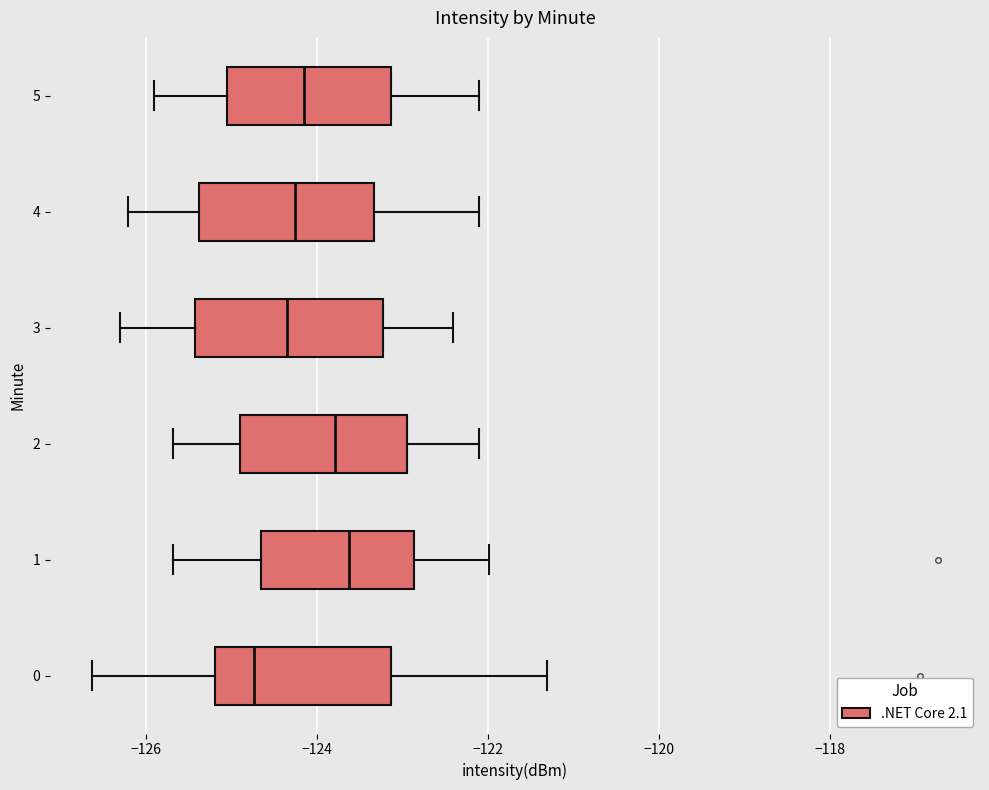

Reading bottom to top, read every box against the x-axis: the position of its median line, the range the box covers, and the ends of its whiskers. The values are not printed on the chart, so give them approximately, as read against the axis.

0: median -124.8, box -125.2 to -123.2, whiskers -126.6 to -121.4
1: median -123.6, box -124.6 to -122.8, whiskers -125.6 to -122.0
2: median -123.8, box -124.8 to -123.0, whiskers -125.6 to -122.0
3: median -124.4, box -125.4 to -123.2, whiskers -126.2 to -122.4
4: median -124.2, box -125.4 to -123.4, whiskers -126.2 to -122.0
5: median -124.2, box -125.0 to -123.2, whiskers -125.8 to -122.0